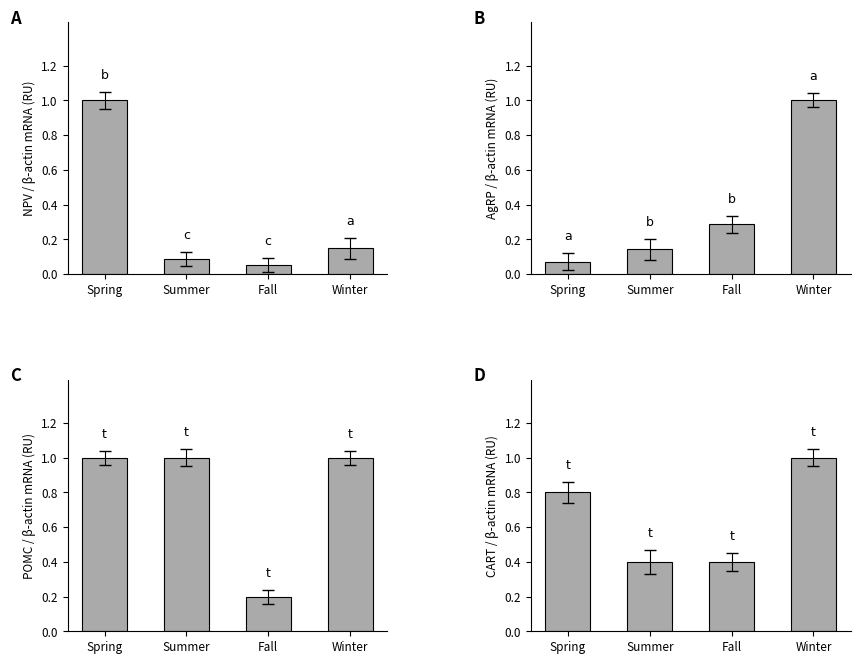

At which category is the sum across all series the highest?

Winter